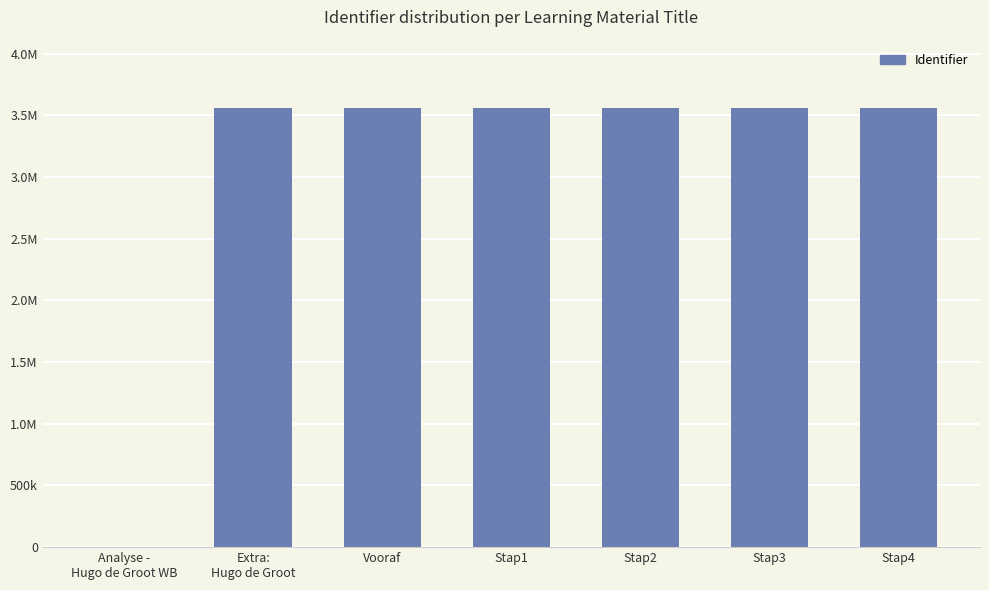

List the labels in order of value, largest first.

Stap4, Stap3, Stap2, Stap1, Vooraf, Extra:
Hugo de Groot, Analyse -
Hugo de Groot WB